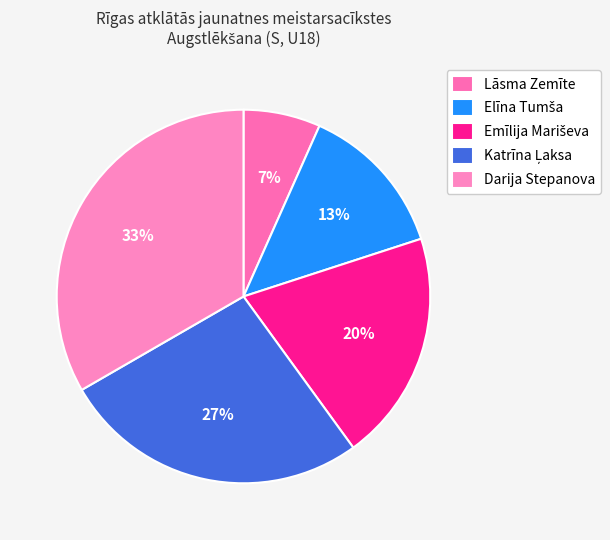

Count the number of slices in the pie.

5